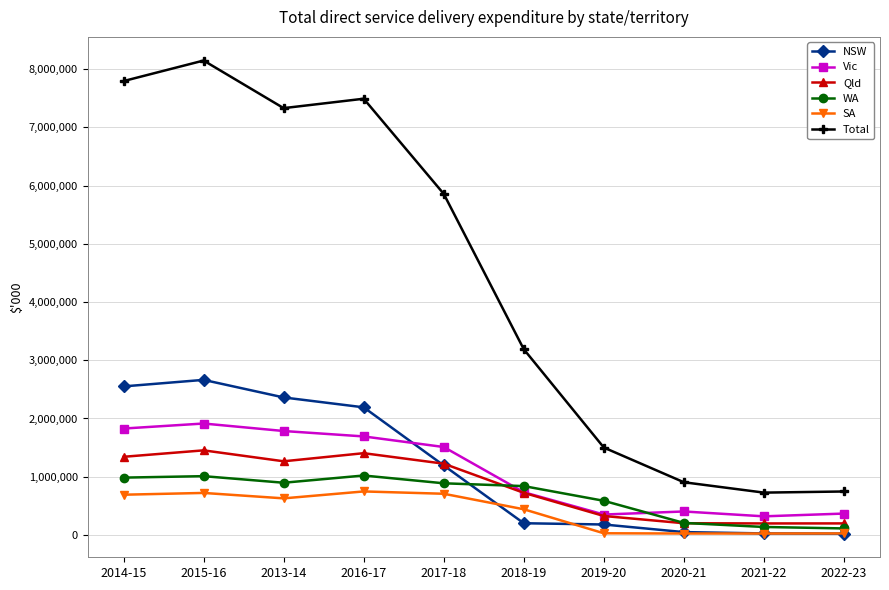

What is the maximum value for SA?

747819